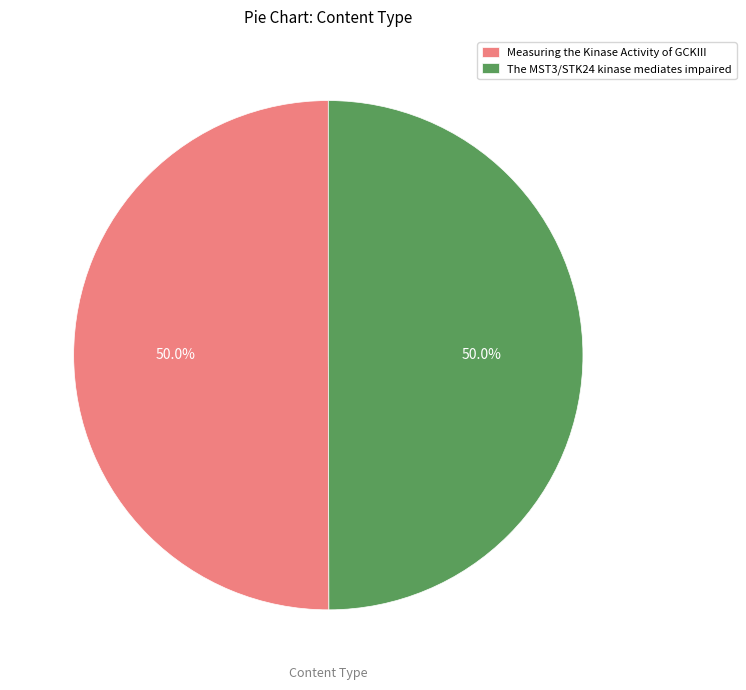

What percentage do The MST3/STK24 kinase mediates impaired and Measuring the Kinase Activity of GCKIII together represent?

100.0%